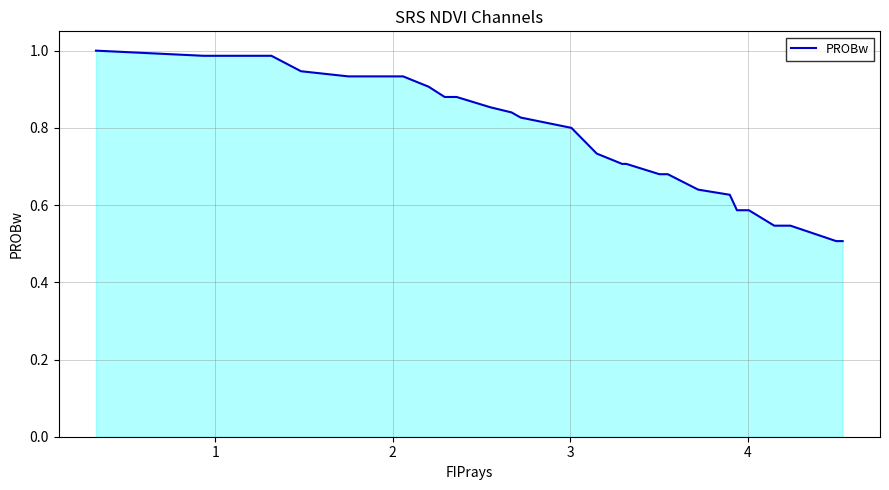

True or false: there are more than 1 points higher than both neighbors.

False